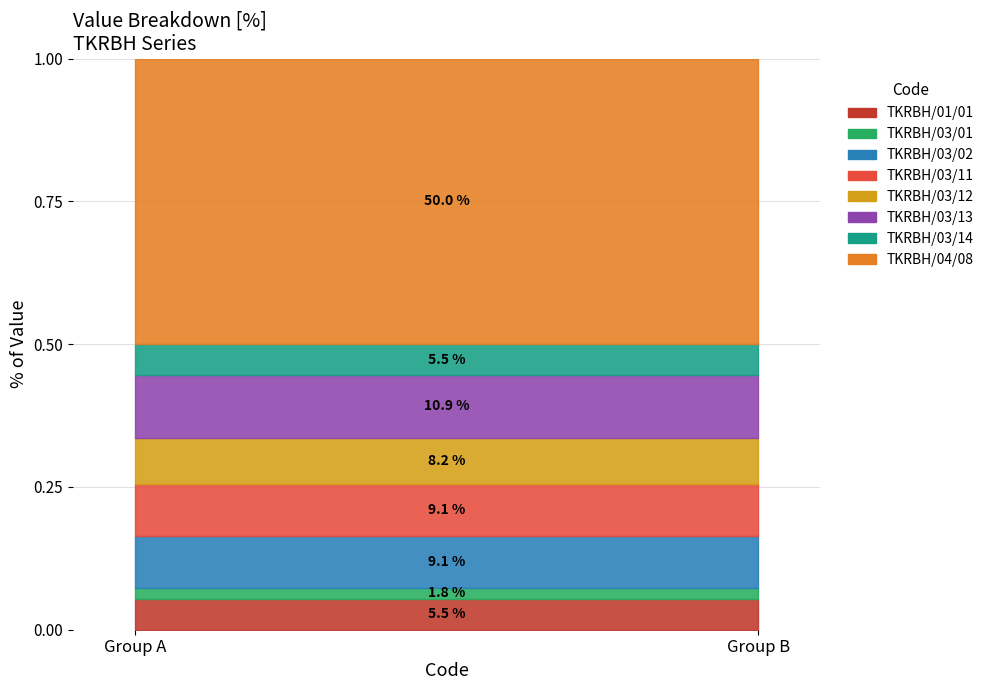

What is the label of the 4th point from the right?

TKRBH/03/12